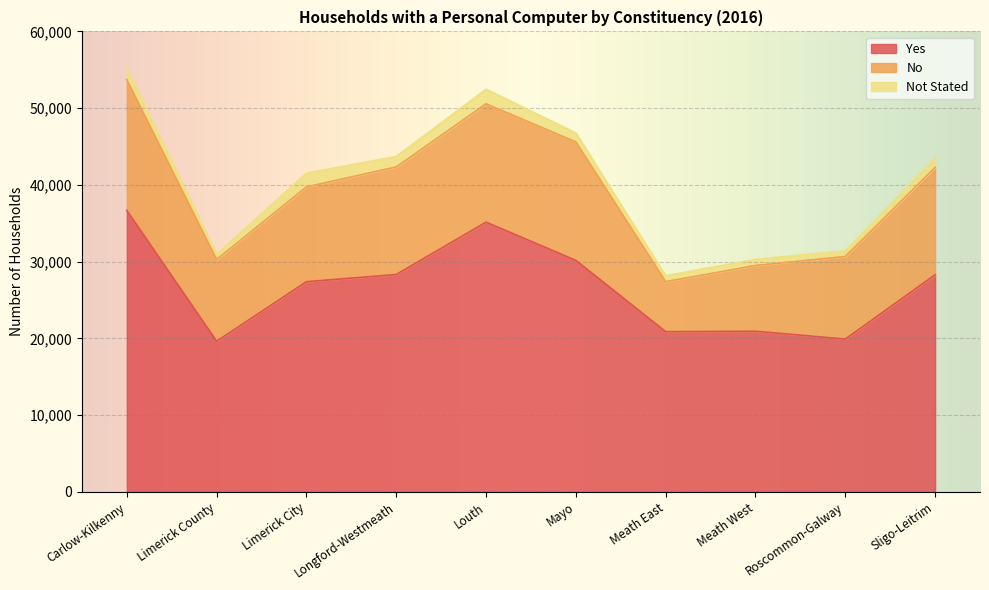

List the labels in order of Not Stated value, smallest first.

Limerick County, Roscommon-Galway, Meath East, Meath West, Mayo, Sligo-Leitrim, Longford-Westmeath, Carlow-Kilkenny, Limerick City, Louth